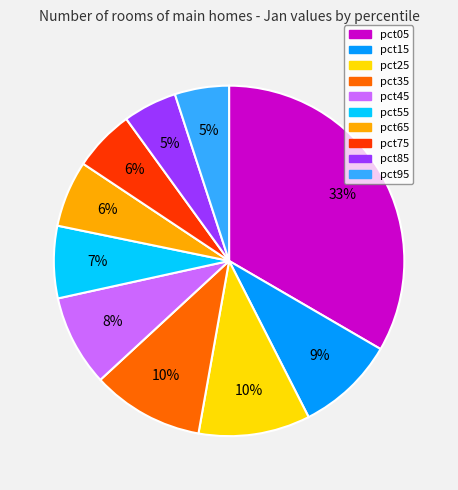

Which category has the biggest portion of the pie?

pct05